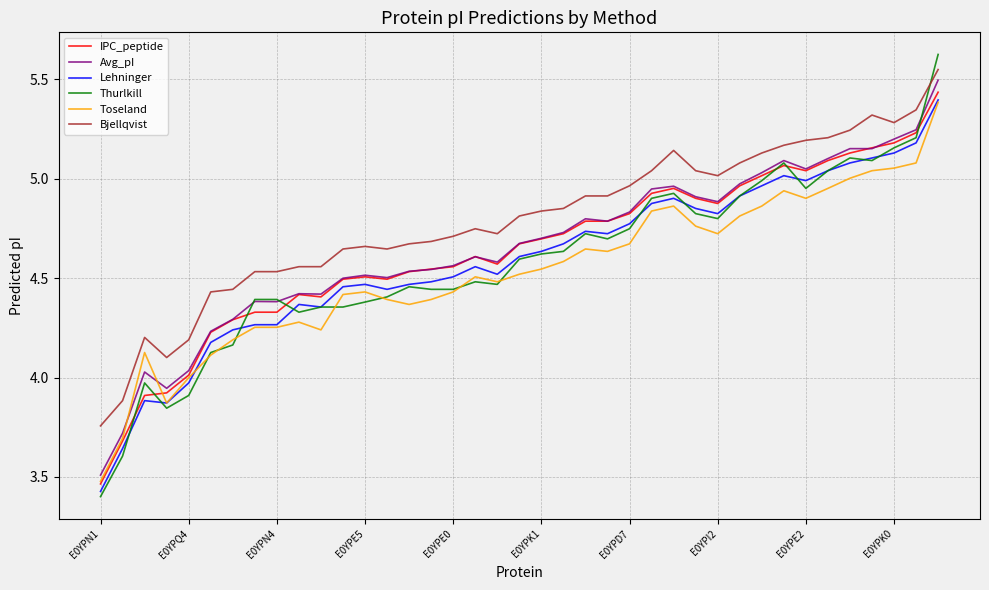

True or false: Bjellqvist and Avg_pI cross at least once.

False